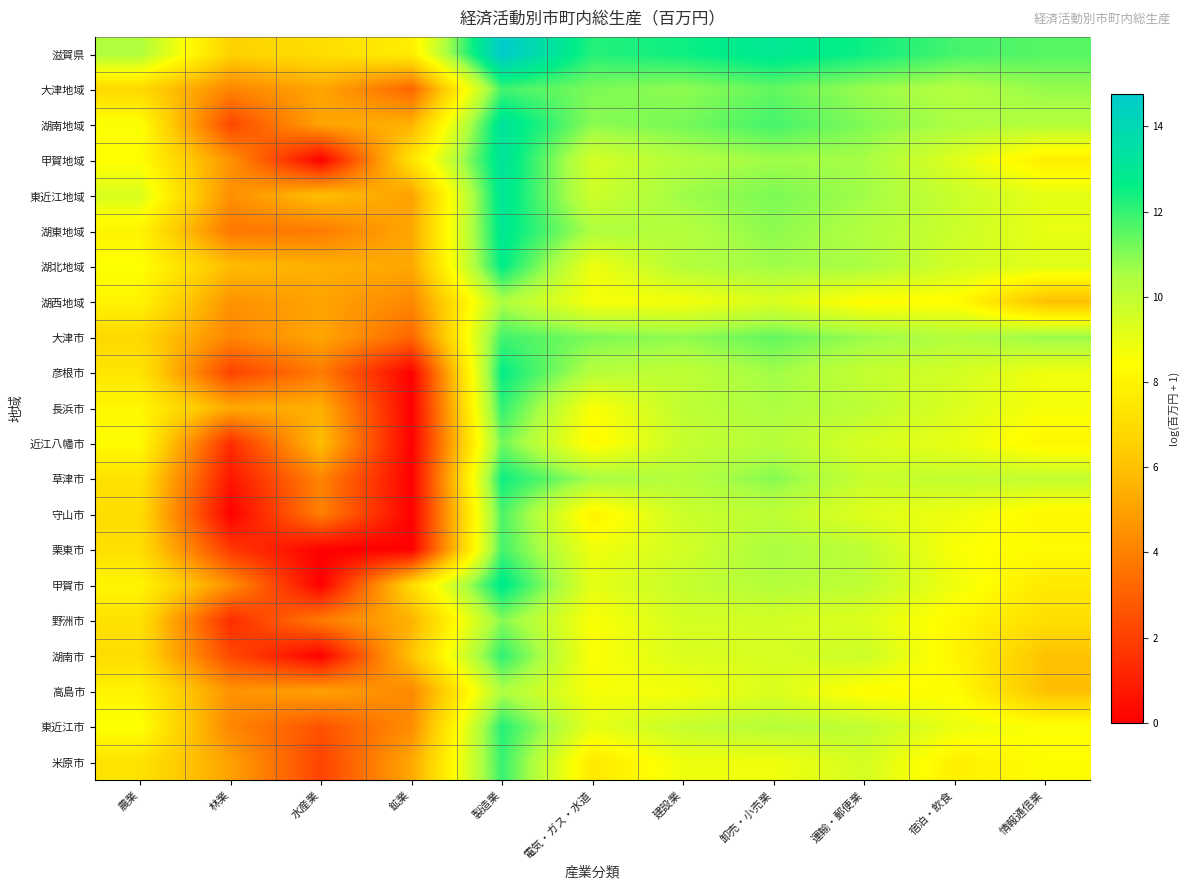

Count the number of data series in this chart.

21